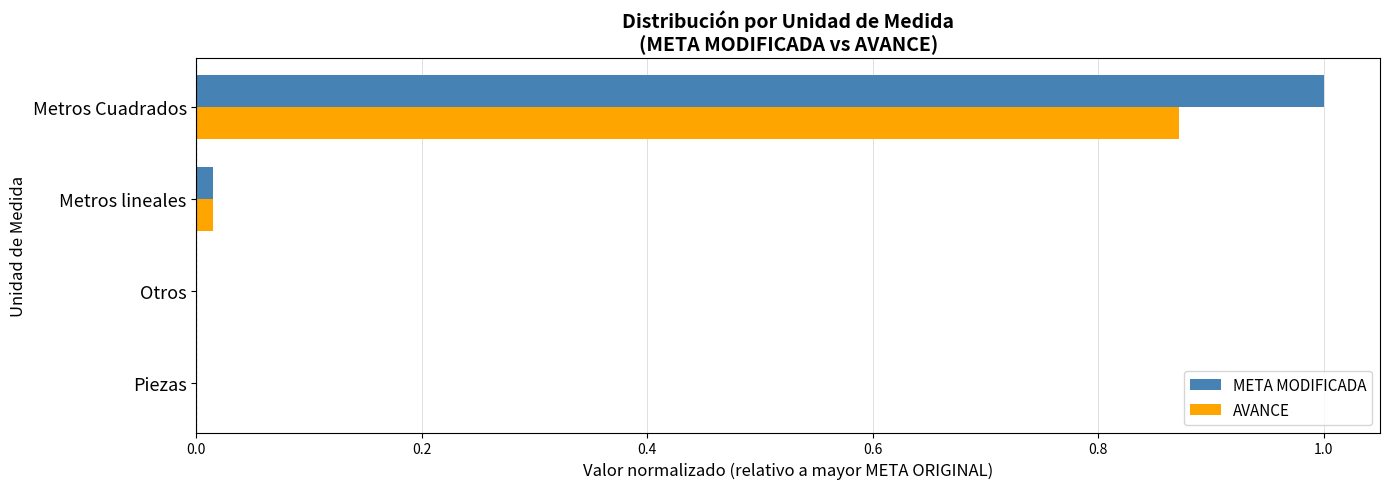

What is the total value across all series at Metros Cuadrados?

1.9